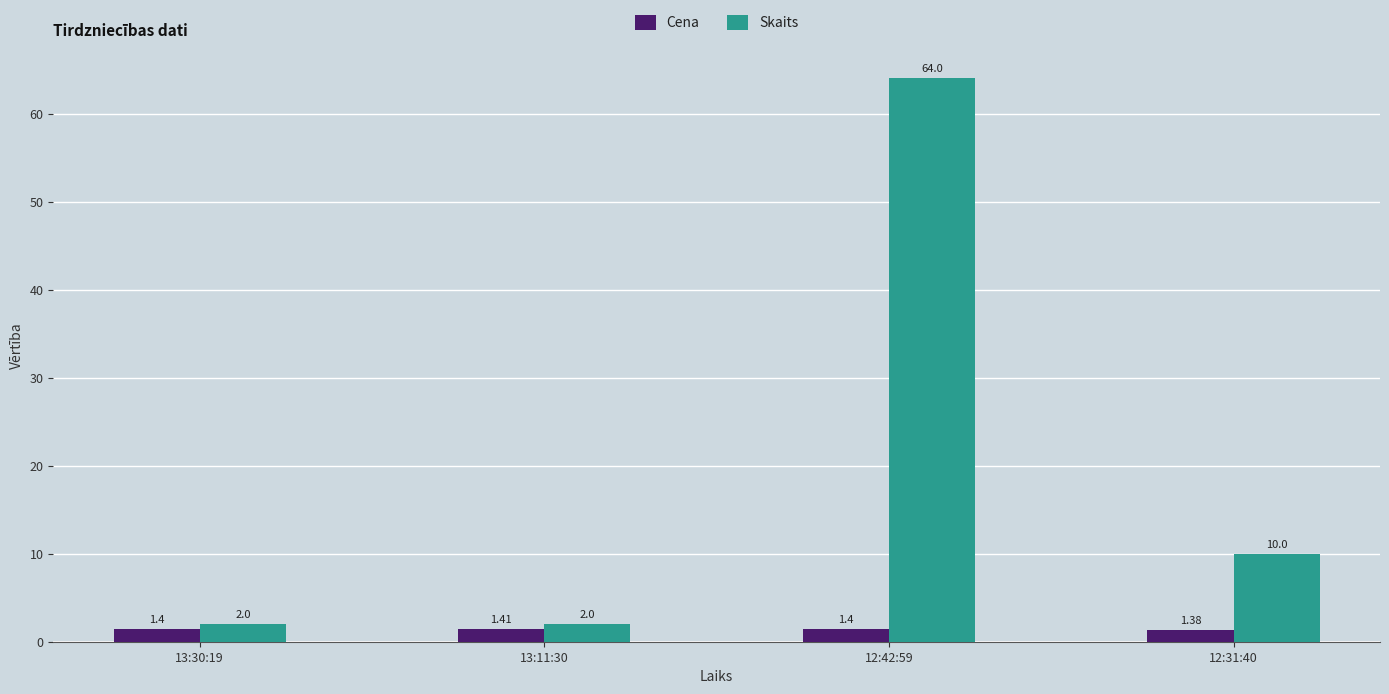

What are all the series names shown in the legend?

Cena, Skaits